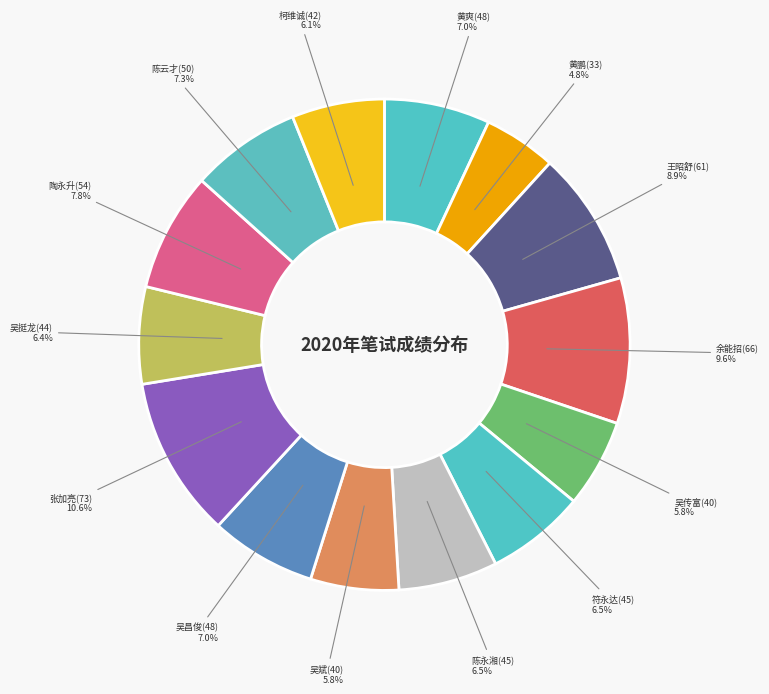

Count the number of slices in the pie.

14